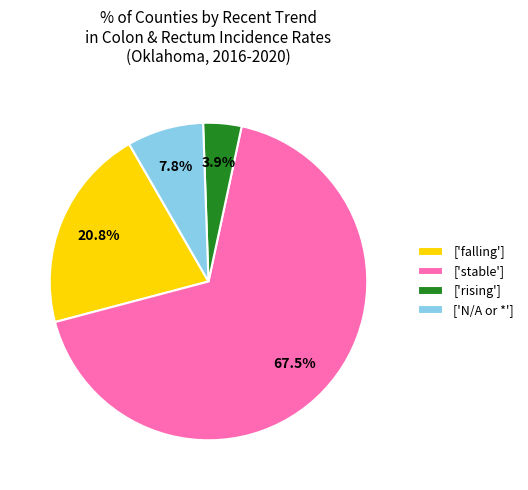

What is the largest slice in the pie chart?

['stable']